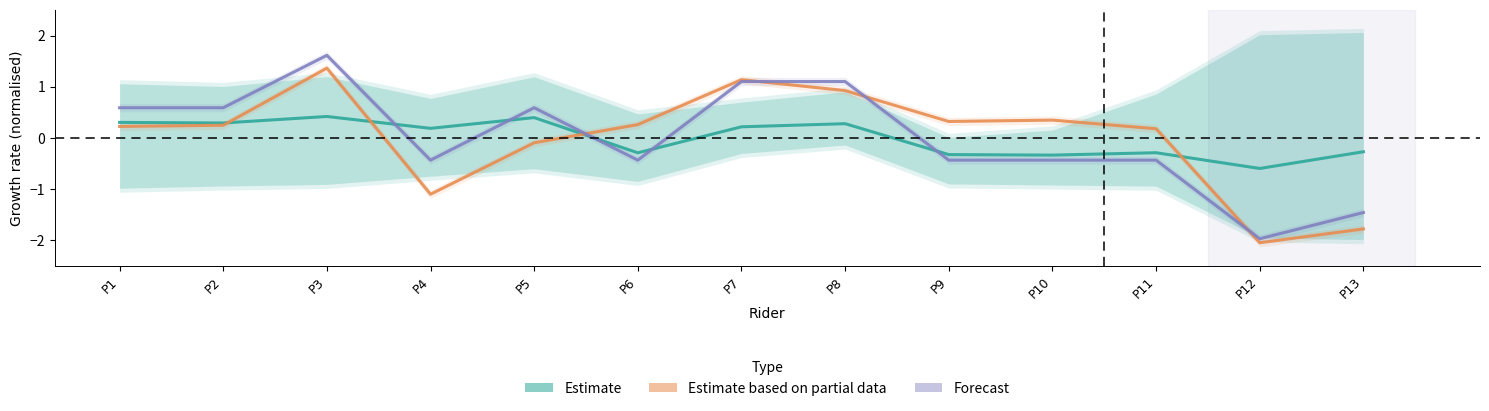

What is the approximate value of Estimate at P6?

-0.3